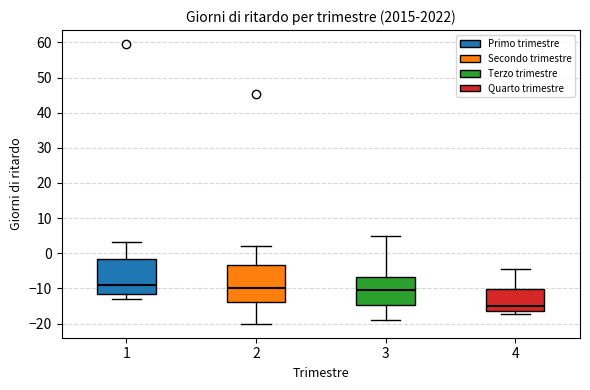

Reading left to right, transcribe this box plot: for each box, give where its median line is, the range the box spans, and where its two whiskers end, as read against the y-axis. The values are not printed on the chart, so give them approximately, as read against the axis.

1: median -9, box -12 to -2, whiskers -13 to 3
2: median -10, box -14 to -3, whiskers -20 to 2
3: median -10, box -15 to -7, whiskers -19 to 5
4: median -15, box -16 to -10, whiskers -17 to -4